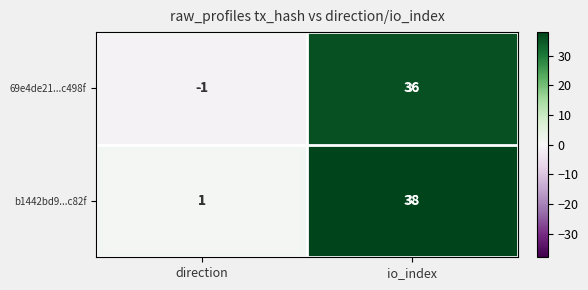

What is the difference between the maximum and minimum values in the b1442bd9...c82f series?

37